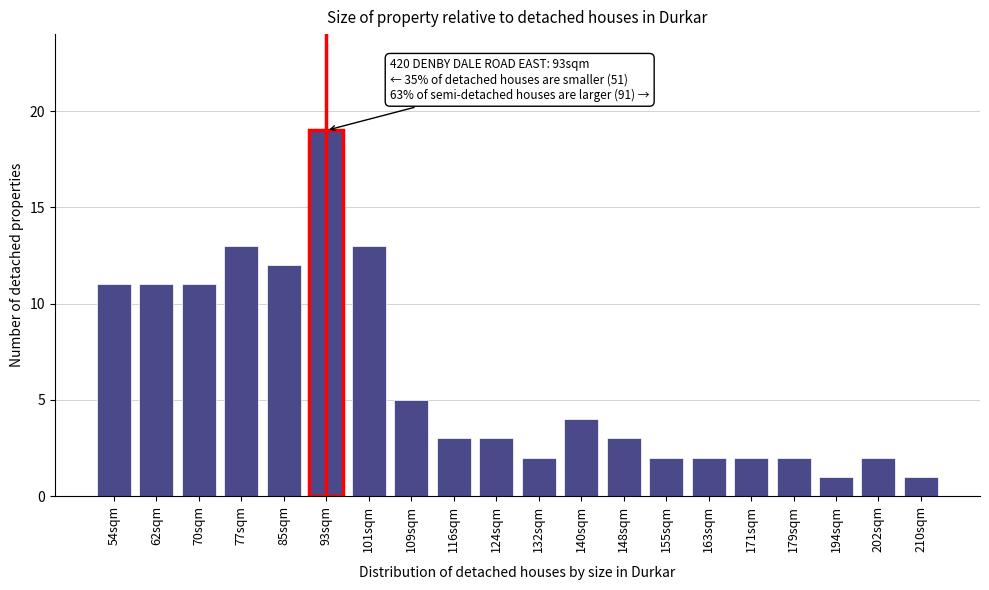

Reading left to right, extract all data points from this chart.

11	11	11	13	12	19	13	5	3	3	2	4	3	2	2	2	2	1	2	1